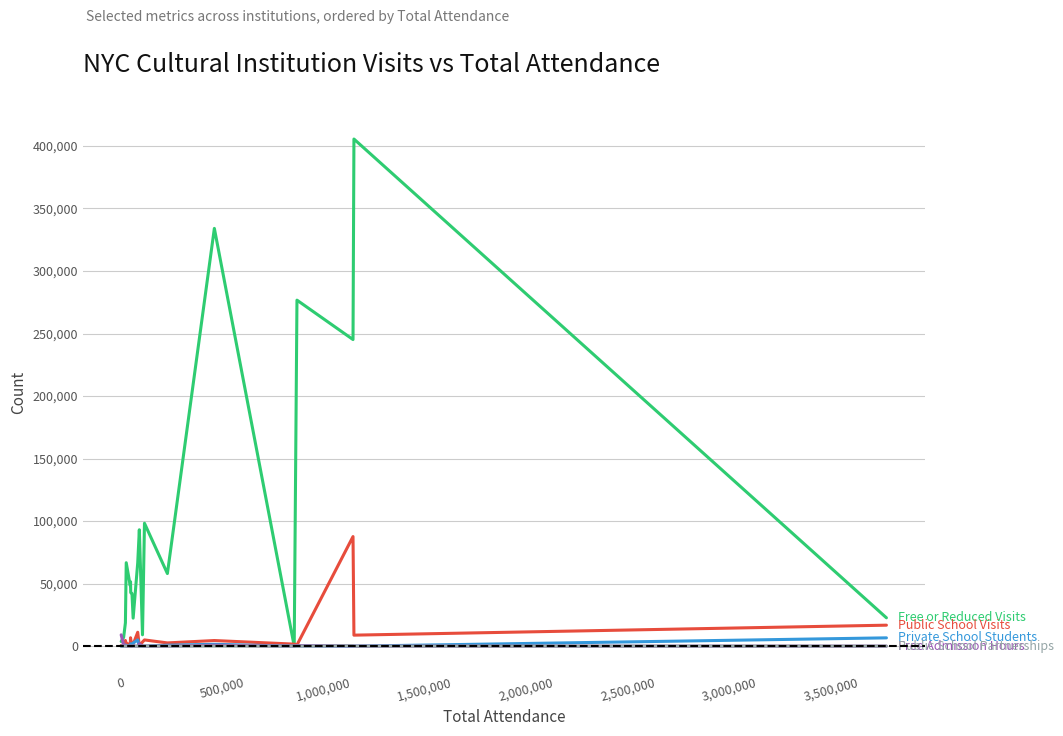

What is the maximum value shown in the chart?

405498